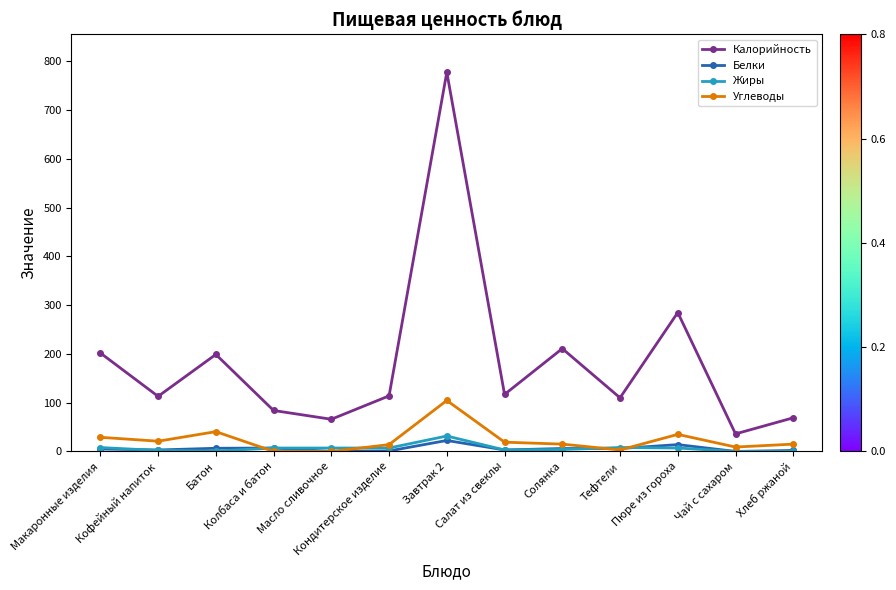

True or false: Жиры has more than 1 points higher than both neighbors.

True